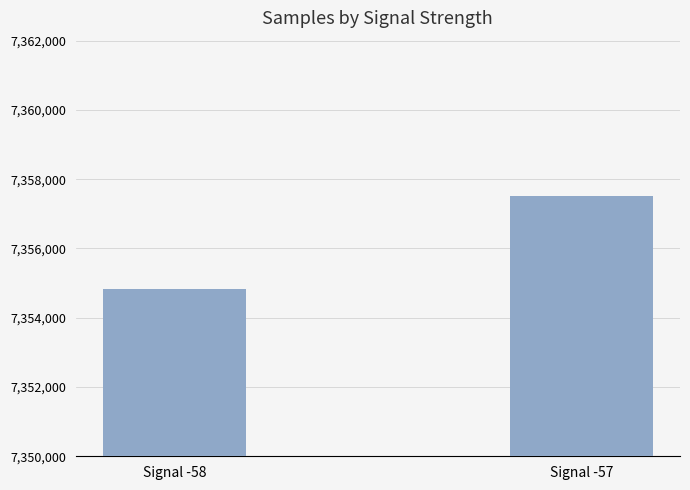

Count the values in the range 7354821 to 7357523.

2